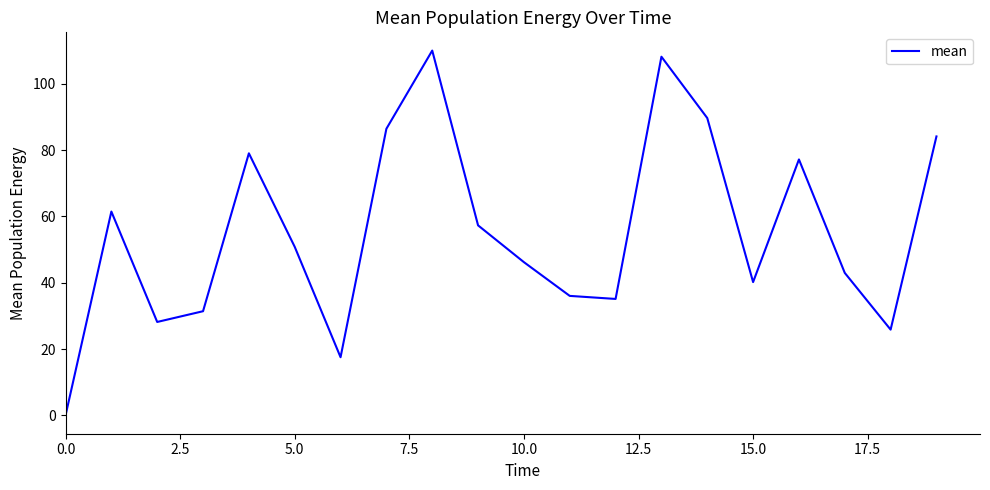

What is the difference between the maximum and minimum values?

110.0